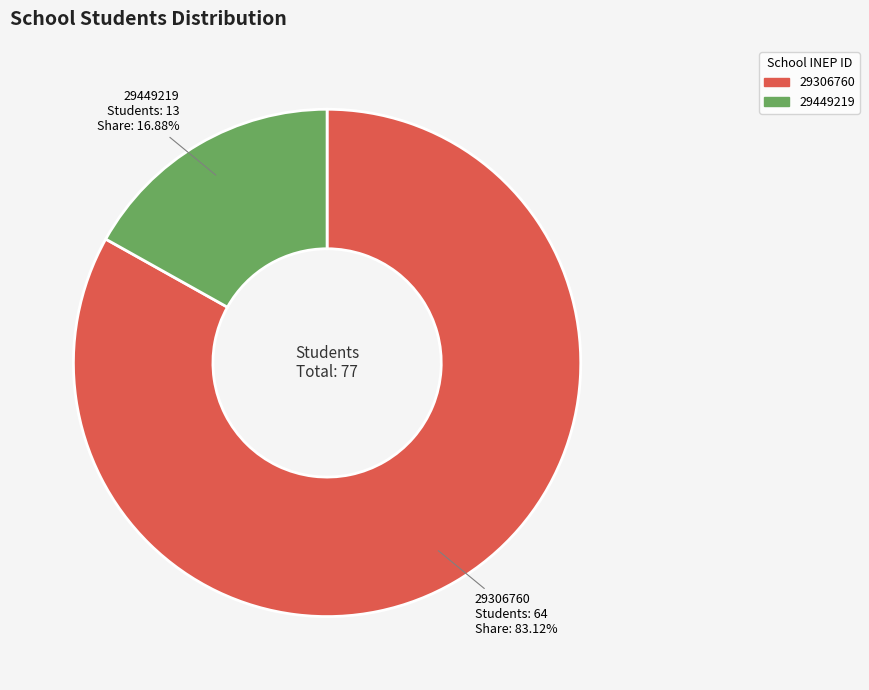

What percentage do 29306760 and 29449219 together represent?

100.0%